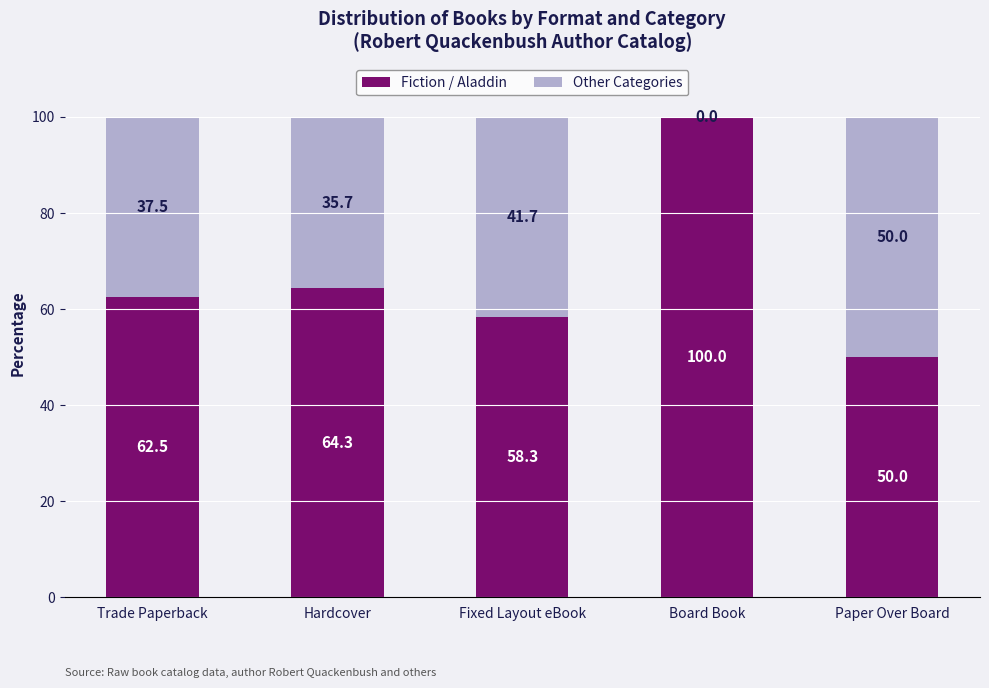

Reading left to right, what are the values for Fiction / Aladdin?

Trade Paperback=62.5	Hardcover=64.3	Fixed Layout eBook=58.3	Board Book=100.0	Paper Over Board=50.0